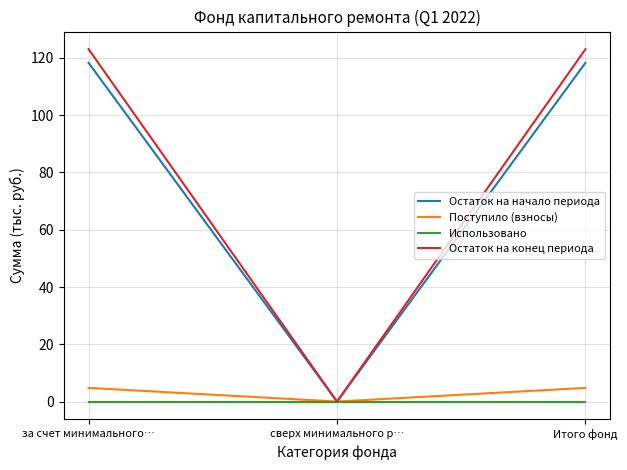

What is the difference between the second highest and minimum values in the Остаток на конец периода series?

123.0